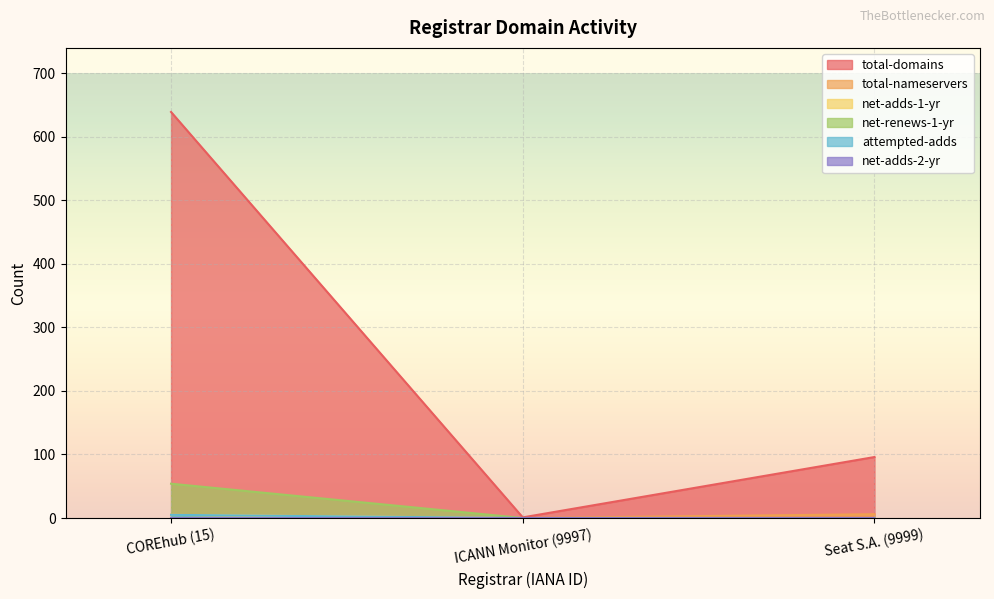

What is the maximum value shown in the chart?

639